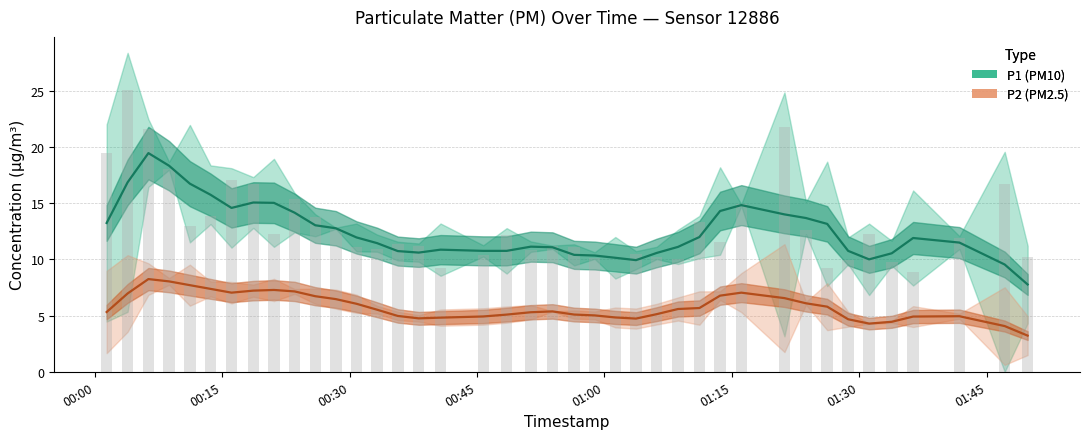

What is the difference between the maximum and minimum values in the P2 series?

5.0